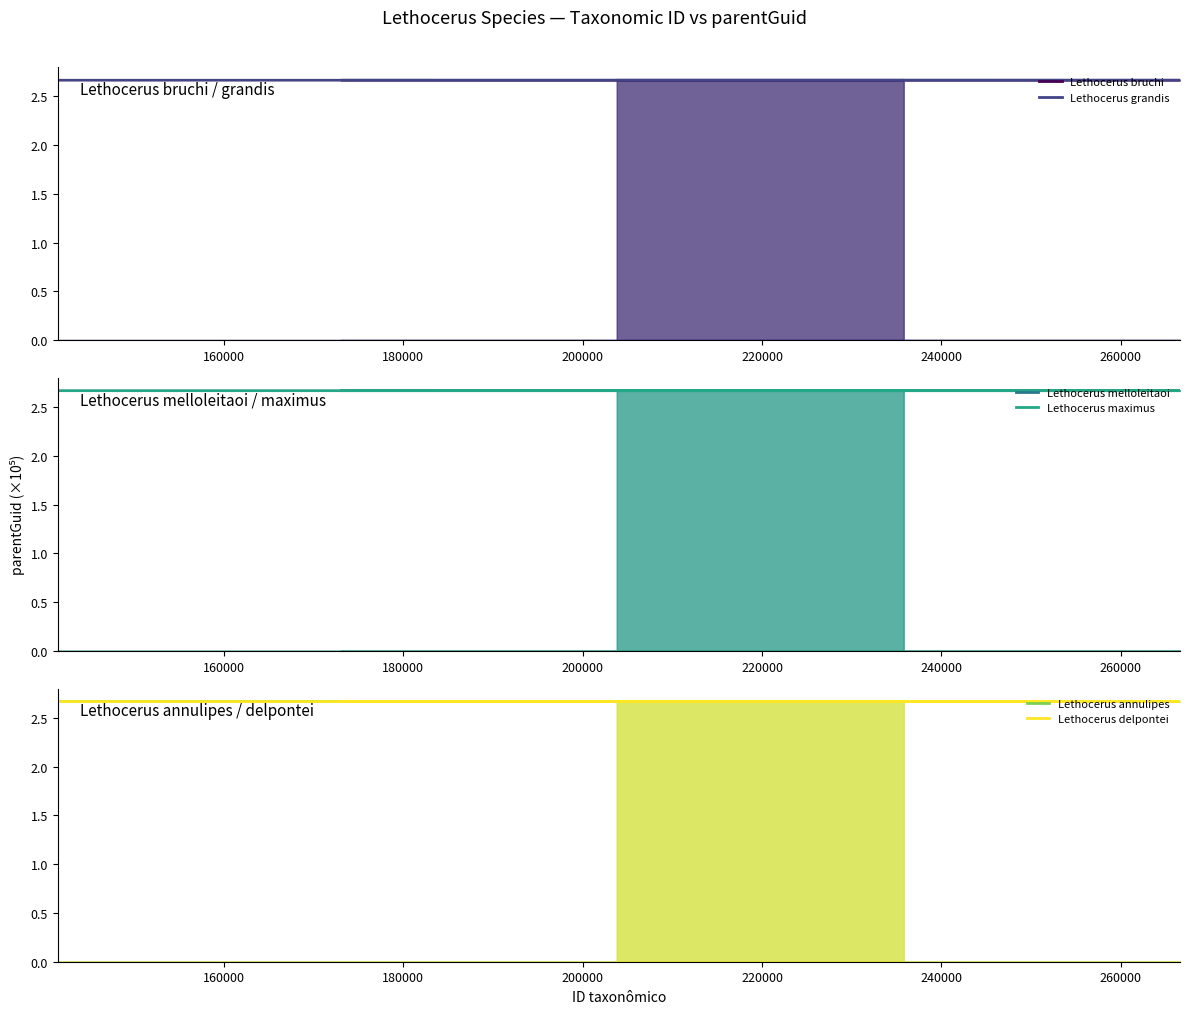

What is the total value across all series at 220000?

16.0